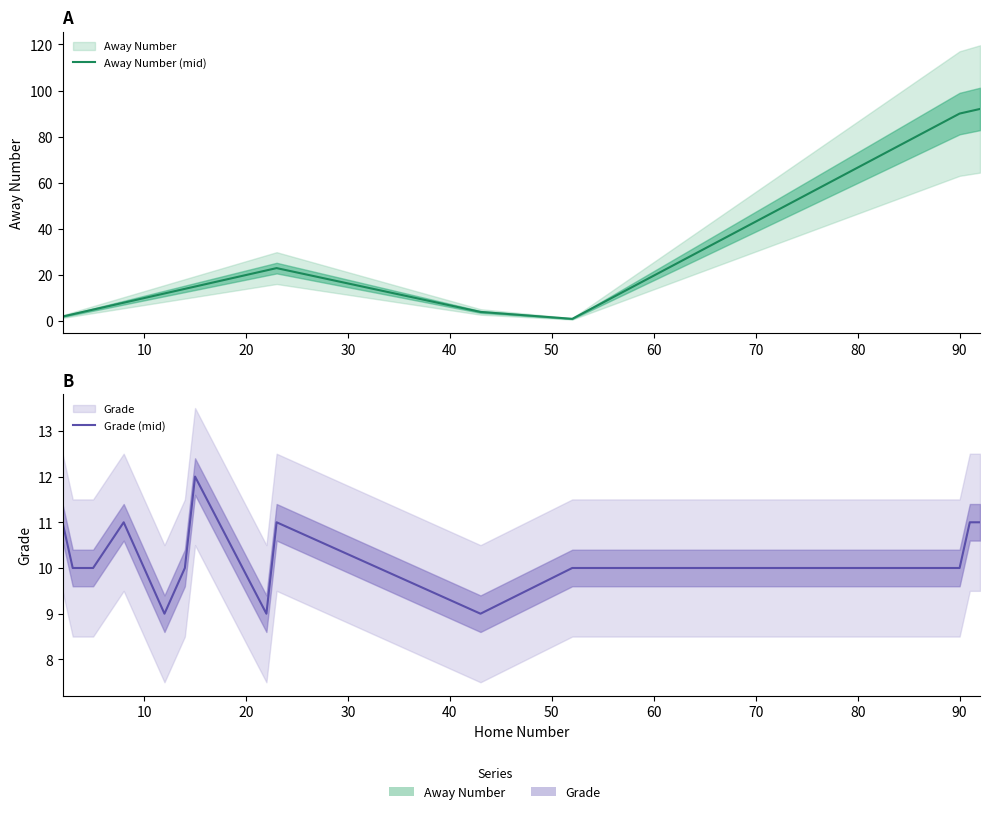

What is the difference between the maximum and second lowest values in the Away Number (mid) series?

90